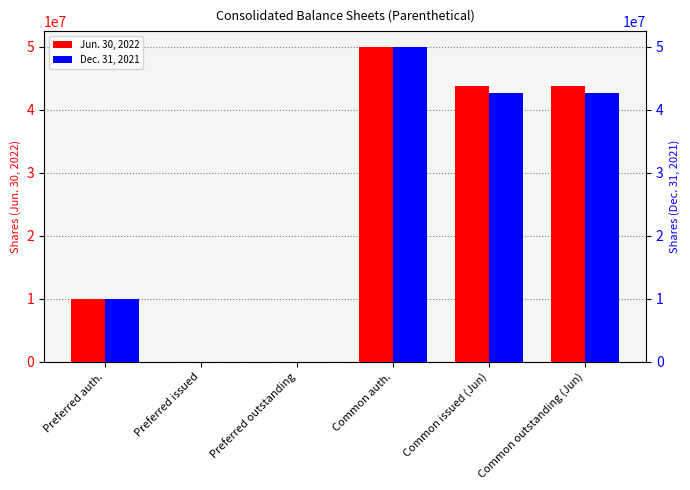

At which category does the chart reach its minimum across all series?

Preferred issued